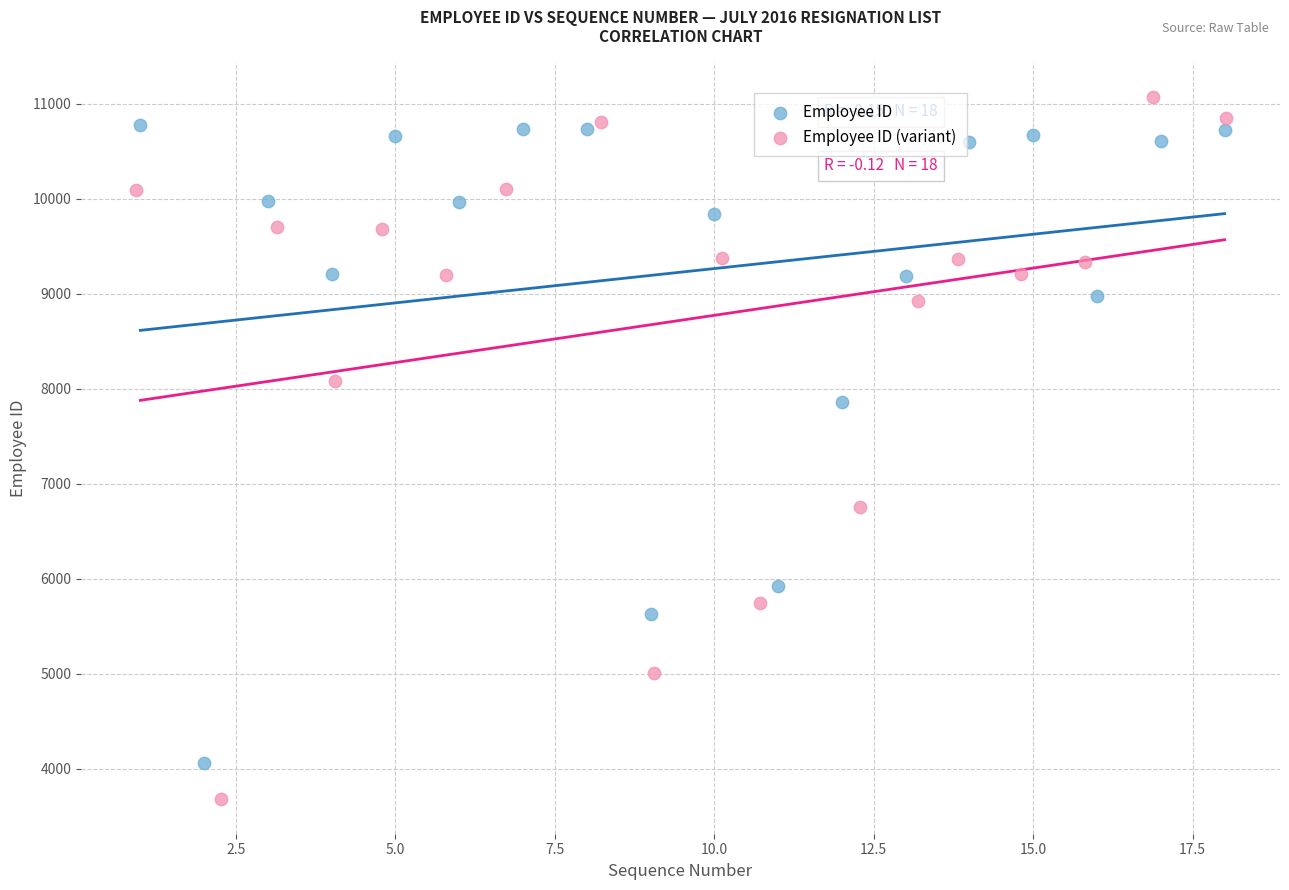

Which series has the largest Y range (max minus min)?

Employee ID (variant)